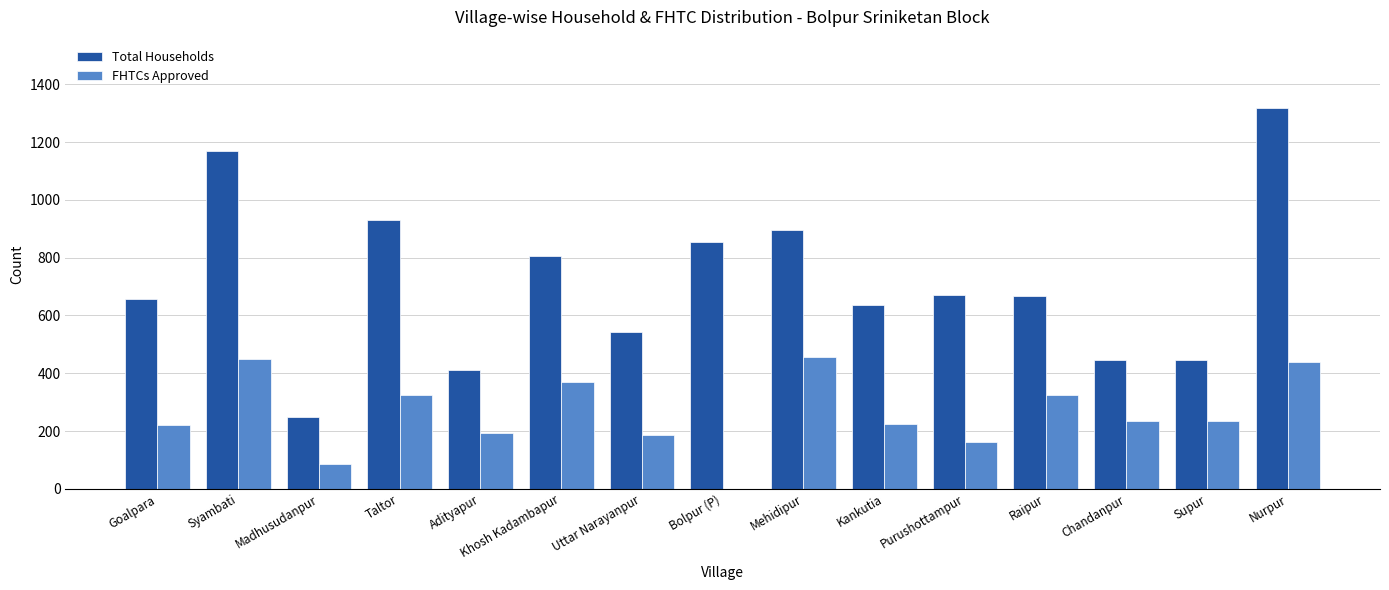

Is the value of Total Households at Goalpara greater than the value of FHTCs Approved at Bolpur (P)?

Yes